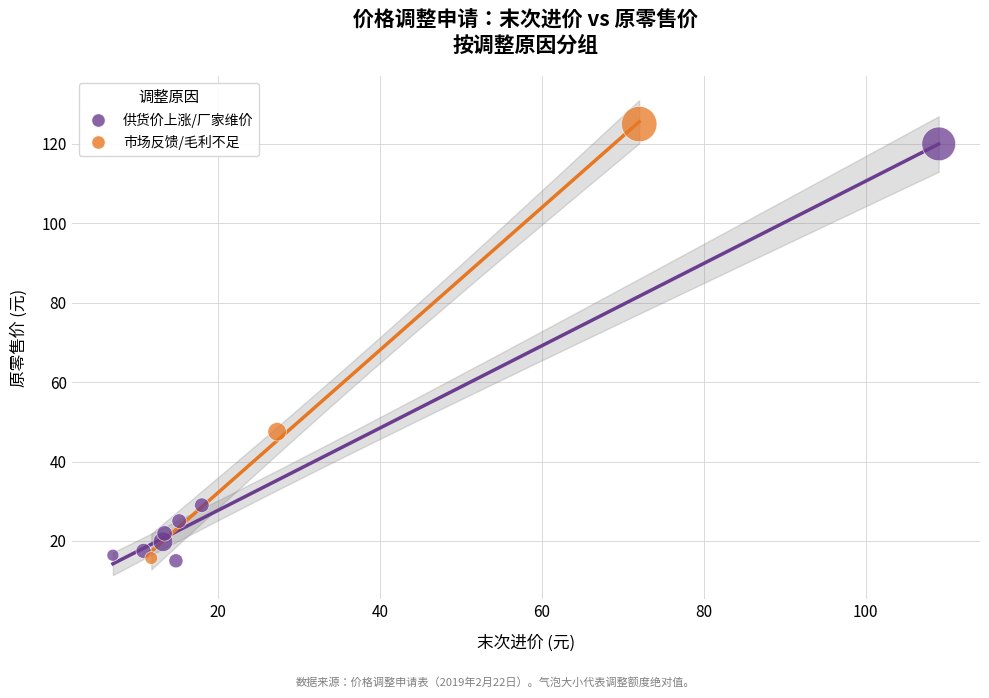

What are all the series names shown in the legend?

供货价上涨/厂家维价, 市场反馈/毛利不足